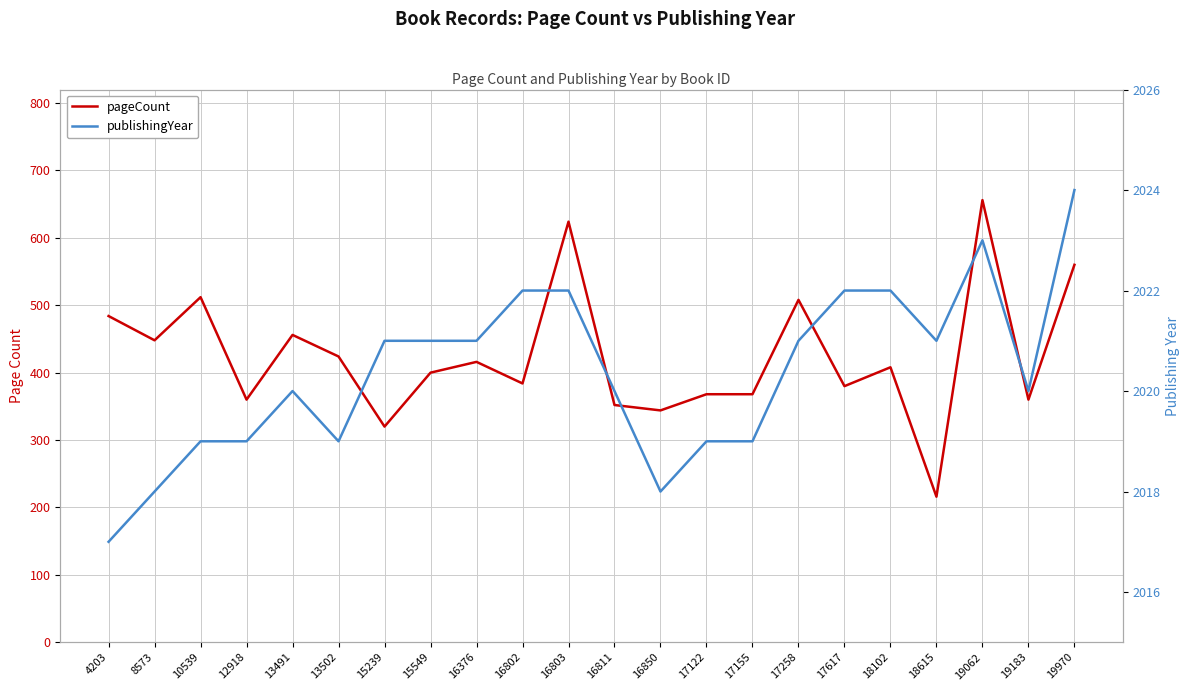

What is the sum of the publishingYear values at 18615 and 17155?

4040